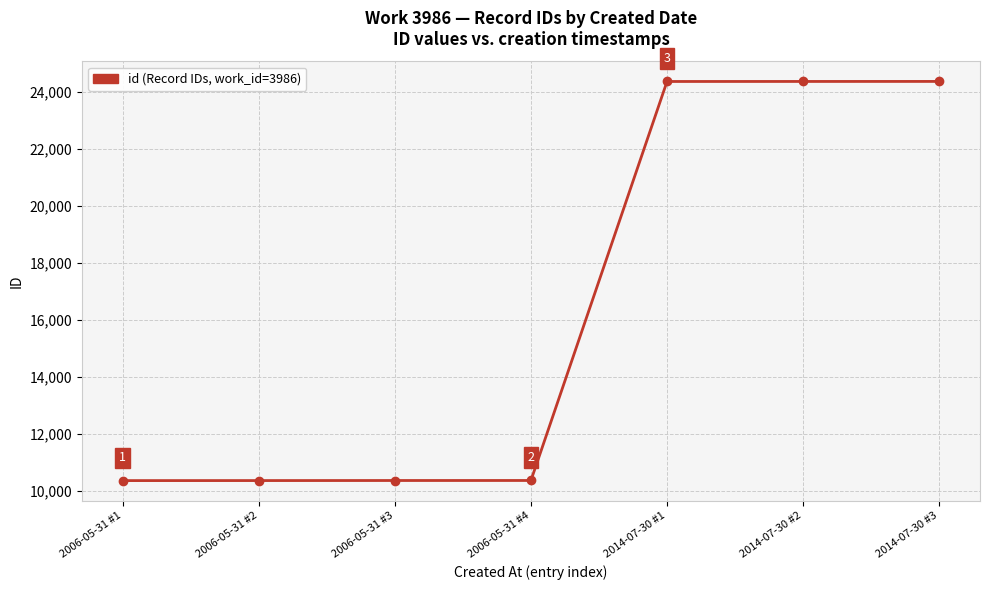

What is the sum of all values?

114529